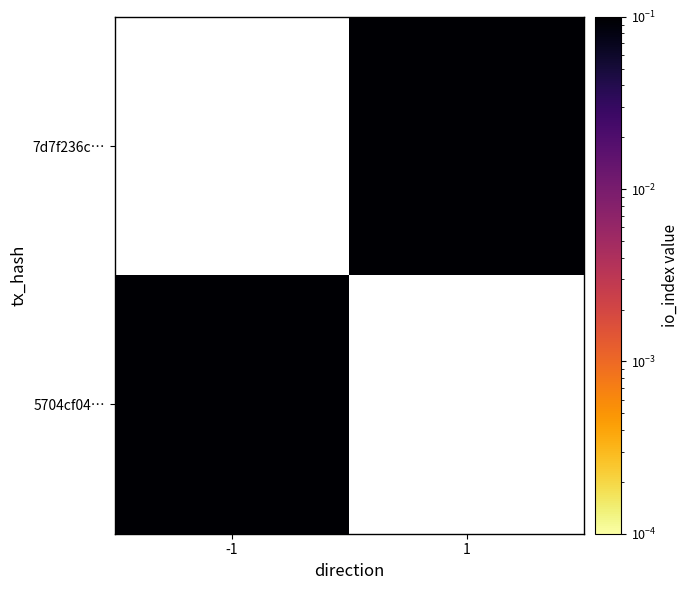

List the labels in order of 5704cf04… value, largest first.

-1, 1